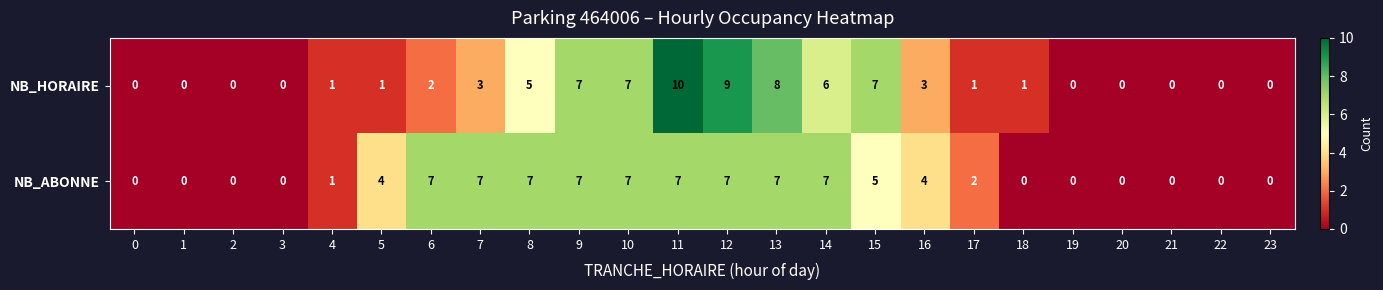

What is the average value of the NB_HORAIRE series?

3